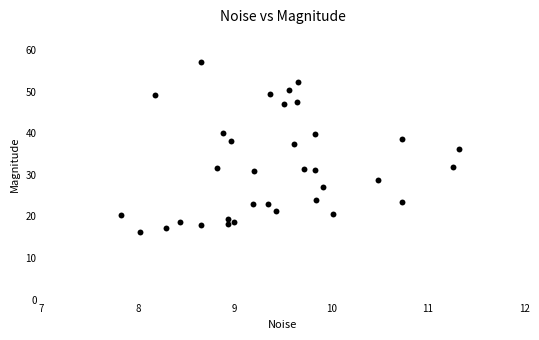

What is the range of X values (max minus min)?

3.5